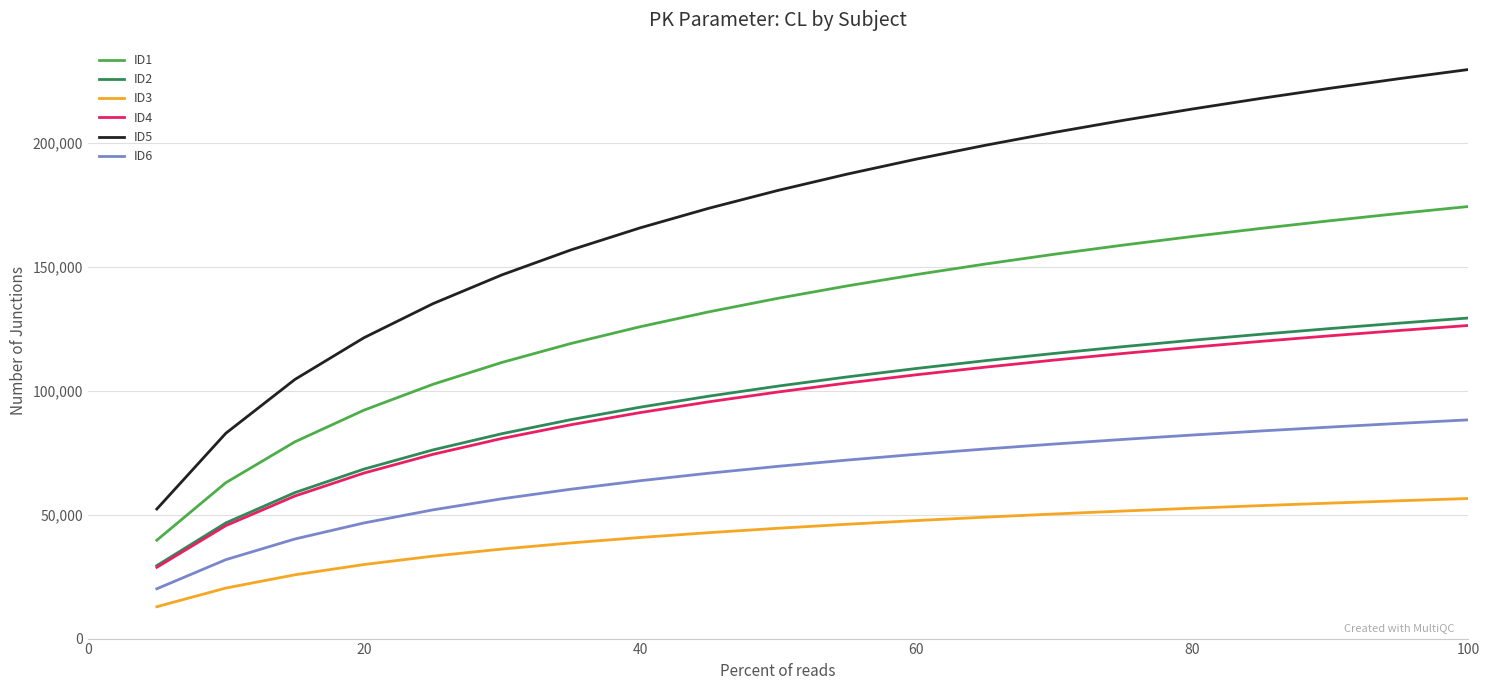

What is the highest value of the ID5 series?

229736.5